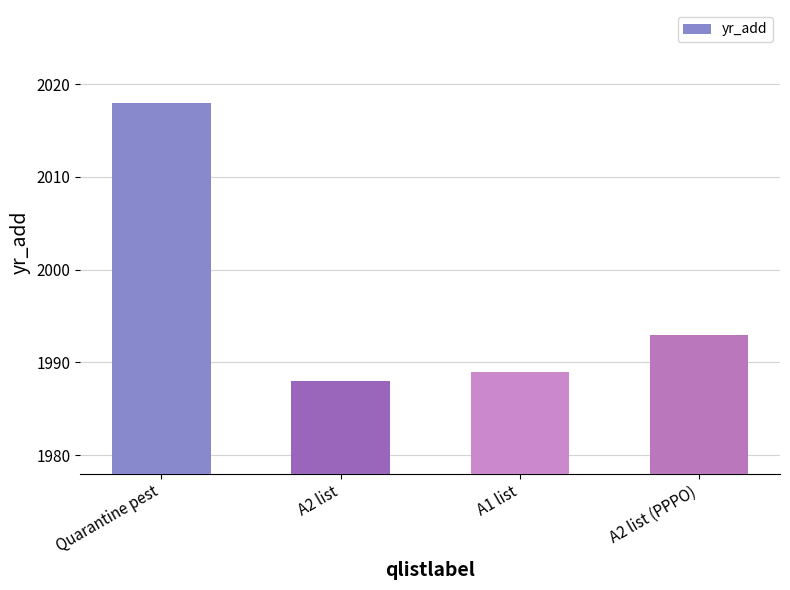

True or false: the data shows 1988 at A2 list.

True